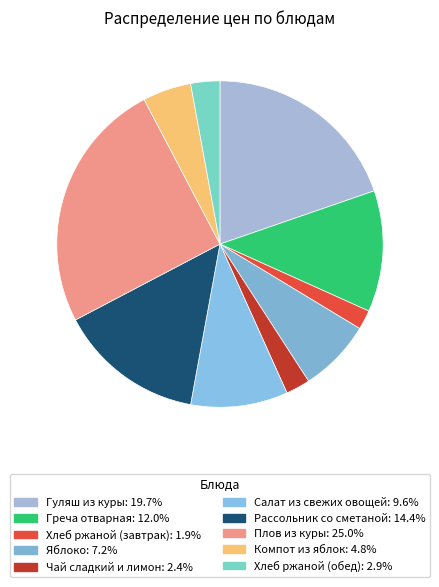

Rank the categories by value from lowest to highest.

Хлеб ржаной (завтрак), Чай сладкий и лимон, Хлеб ржаной (обед), Компот из яблок, Яблоко, Салат из свежих овощей, Греча отварная, Рассольник со сметаной, Гуляш из куры, Плов из куры